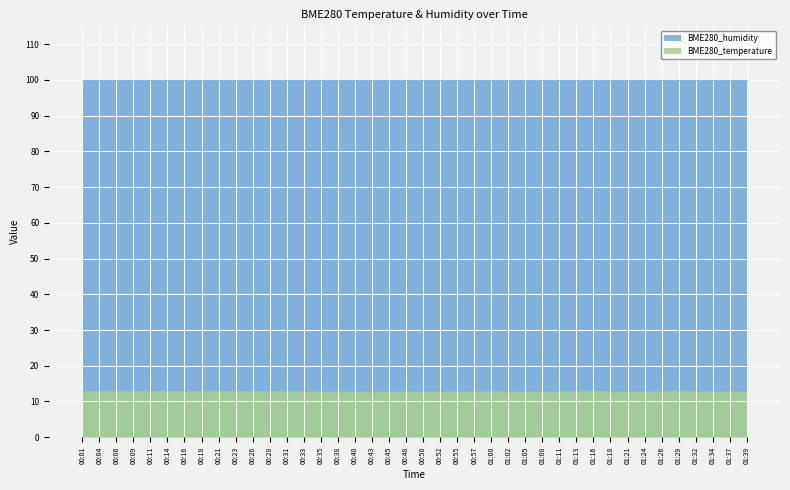

What is the greatest value displayed?

100.0